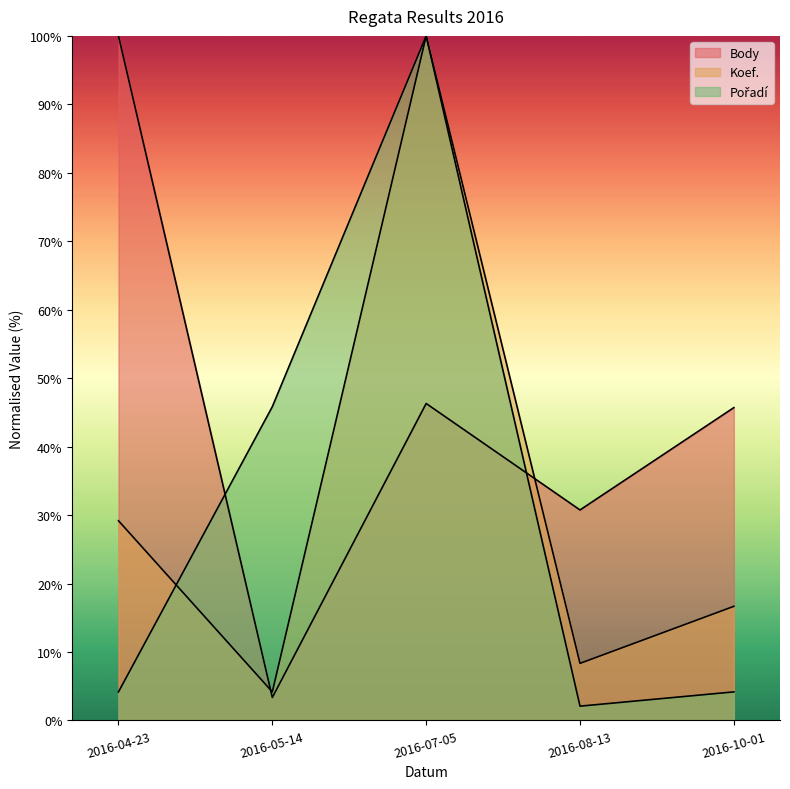

Reading left to right, extract all data points from this chart.

Body: 2016-04-23=100.0	2016-05-14=3.3	2016-07-05=46.3	2016-08-13=30.7	2016-10-01=45.7
Koef.: 2016-04-23=29.2	2016-05-14=4.2	2016-07-05=100.0	2016-08-13=8.3	2016-10-01=16.7
Pořadí: 2016-04-23=4.2	2016-05-14=45.8	2016-07-05=100.0	2016-08-13=2.1	2016-10-01=4.2